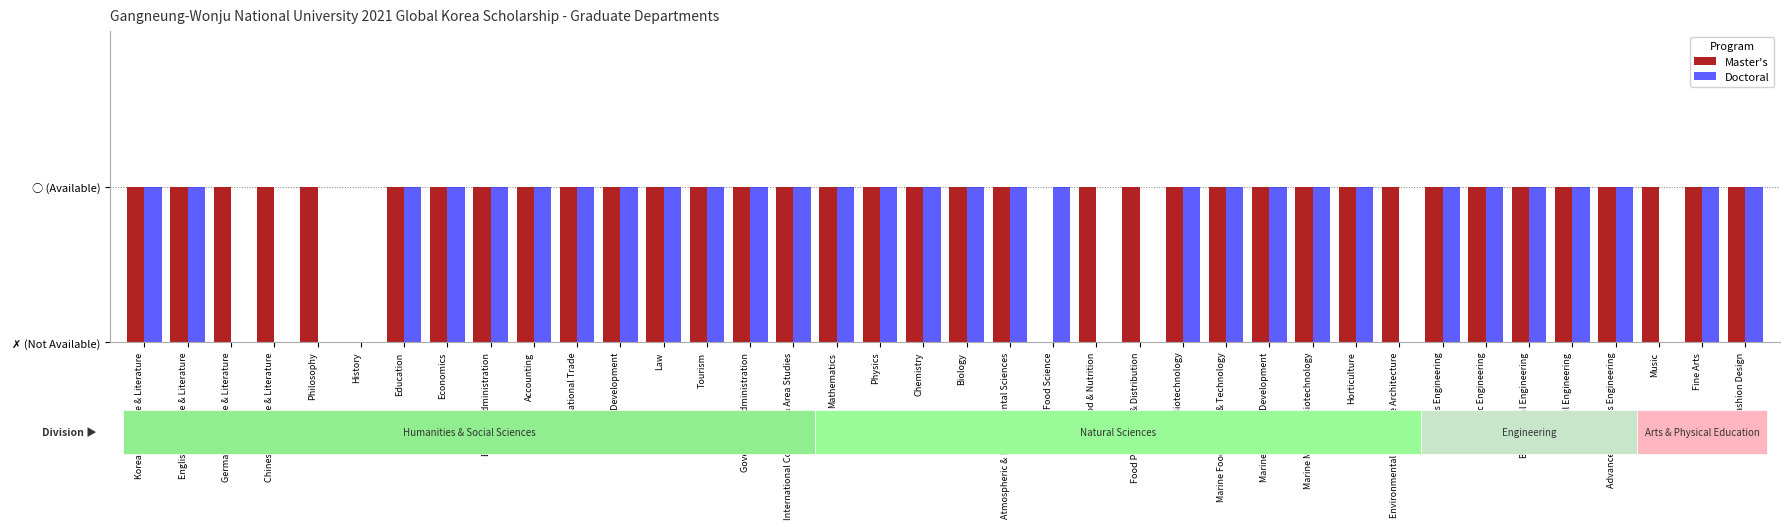

Are the bars grouped side by side (vs. stacked)?

Yes